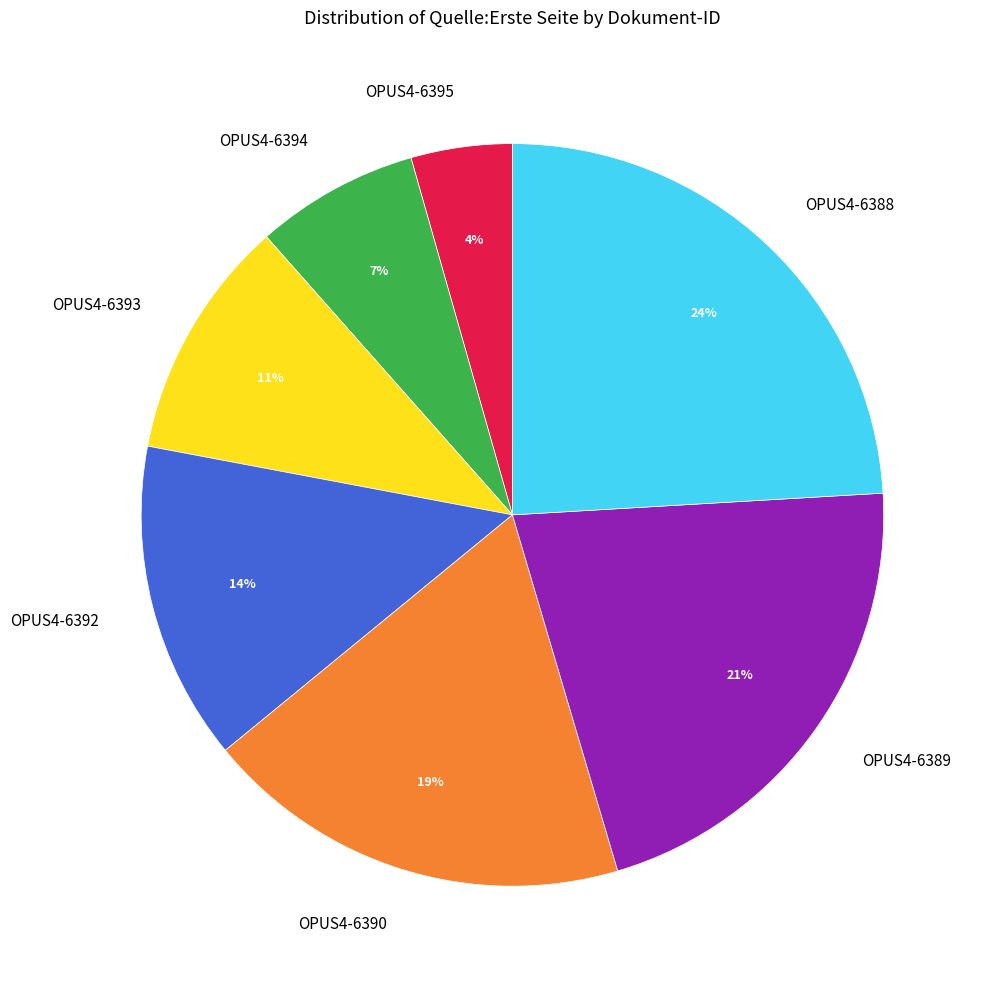

Rank the categories by value from lowest to highest.

OPUS4-6395, OPUS4-6394, OPUS4-6393, OPUS4-6392, OPUS4-6390, OPUS4-6389, OPUS4-6388